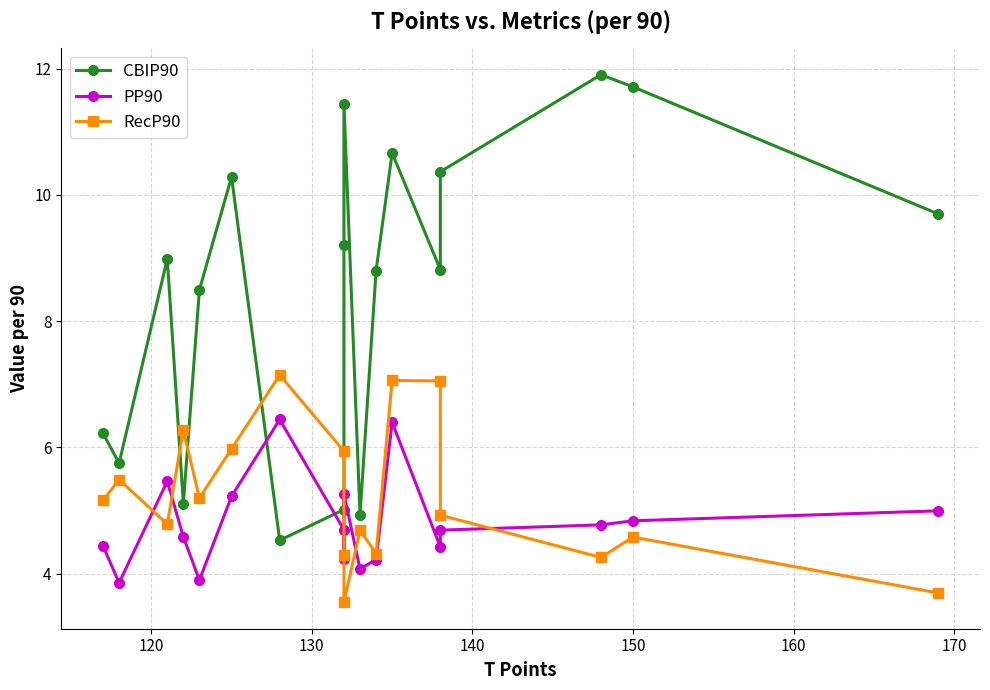

What is the average value of the PP90 series?

4.8